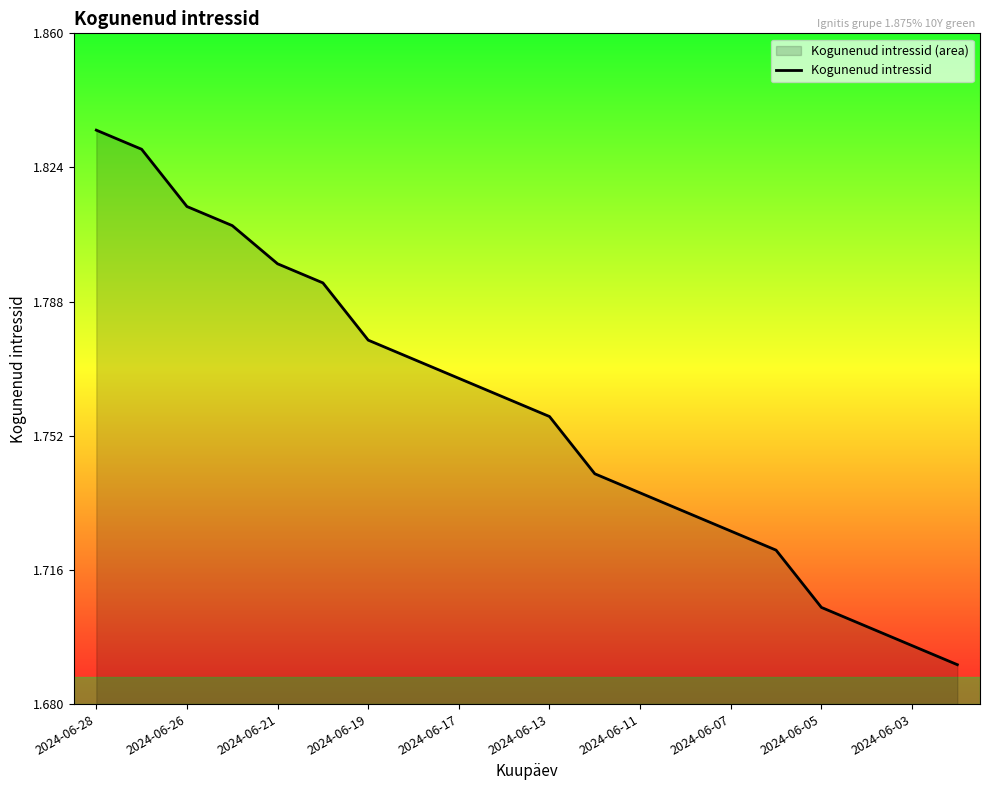

Which label corresponds to the largest value in the chart?

2024-06-28